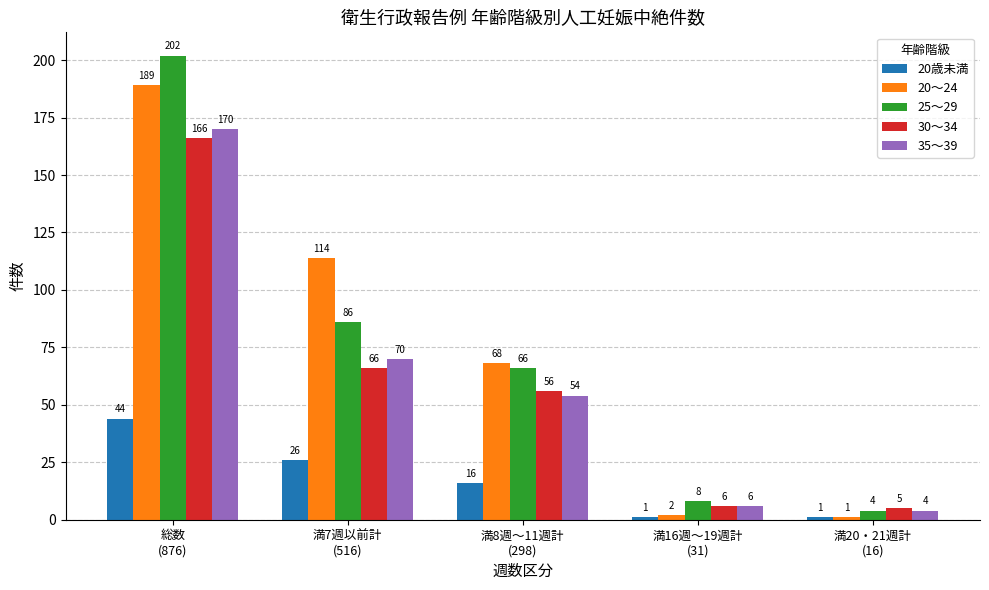

Where does the 30～34 series first go above 56?

総数
(876)